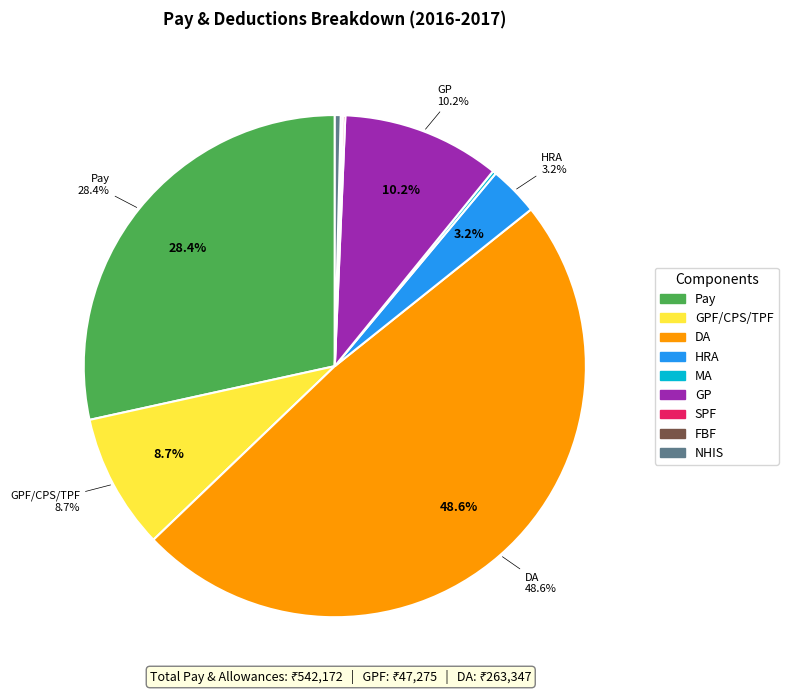

How many segments does this pie chart have?

9